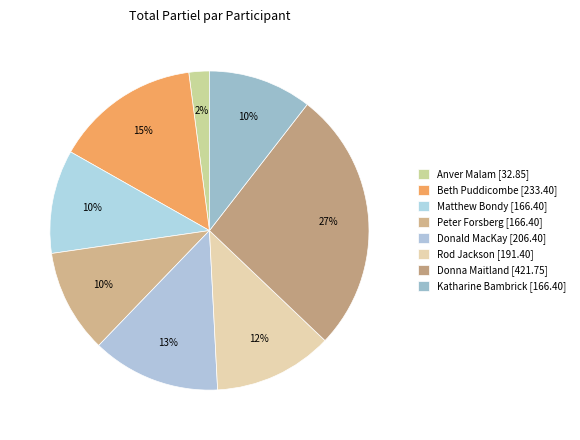

How many slices are in this pie chart?

8